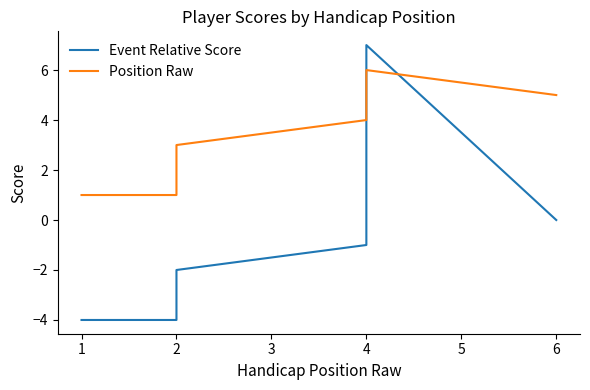

What is the value of the Event Relative Score point at the 2nd from the left?

-4